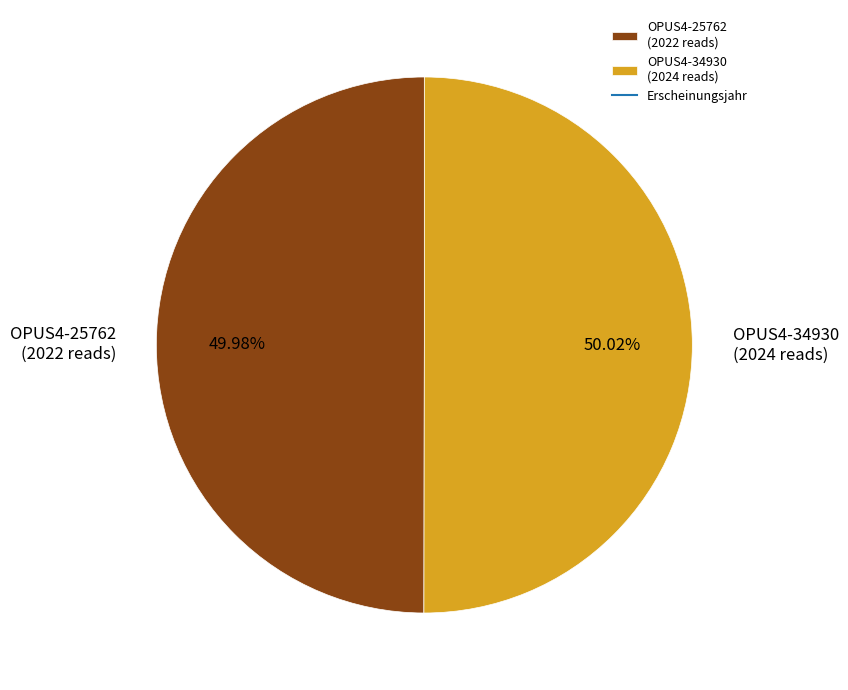

Combined, do OPUS4-25762 (2022 reads) and OPUS4-34930 (2024 reads) account for over 50%?

Yes